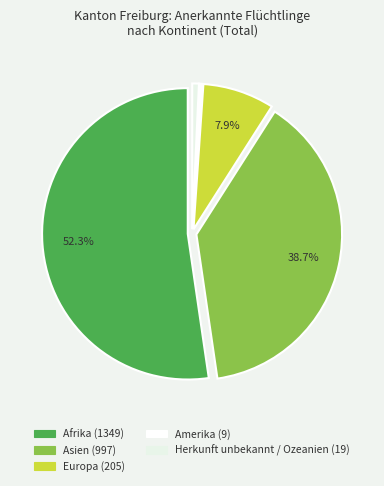

To the nearest percent, what is the combined percentage of Herkunft unbekannt / Ozeanien and Asien?

39%